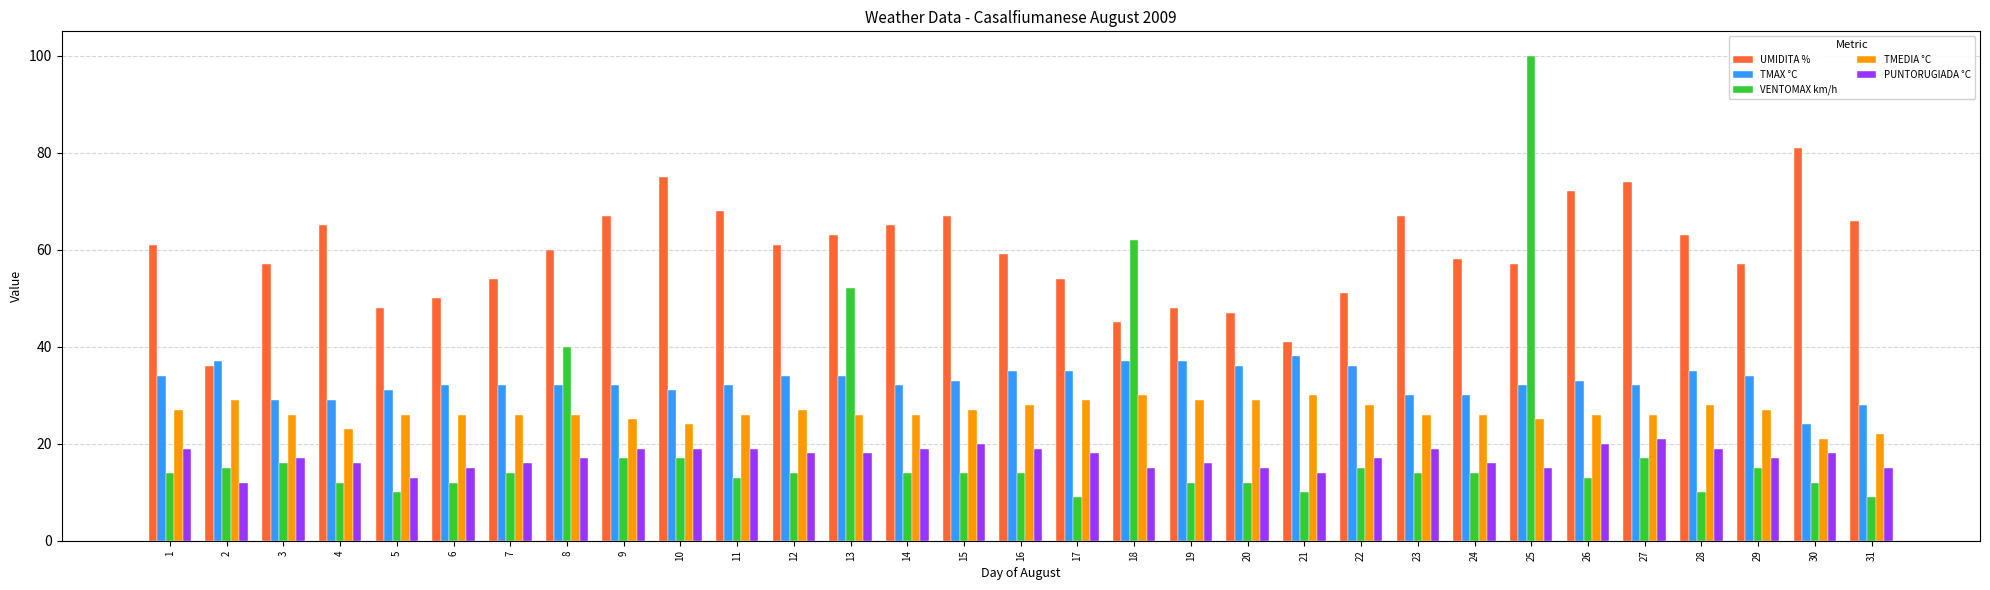

How many distinct data groups are displayed?

5